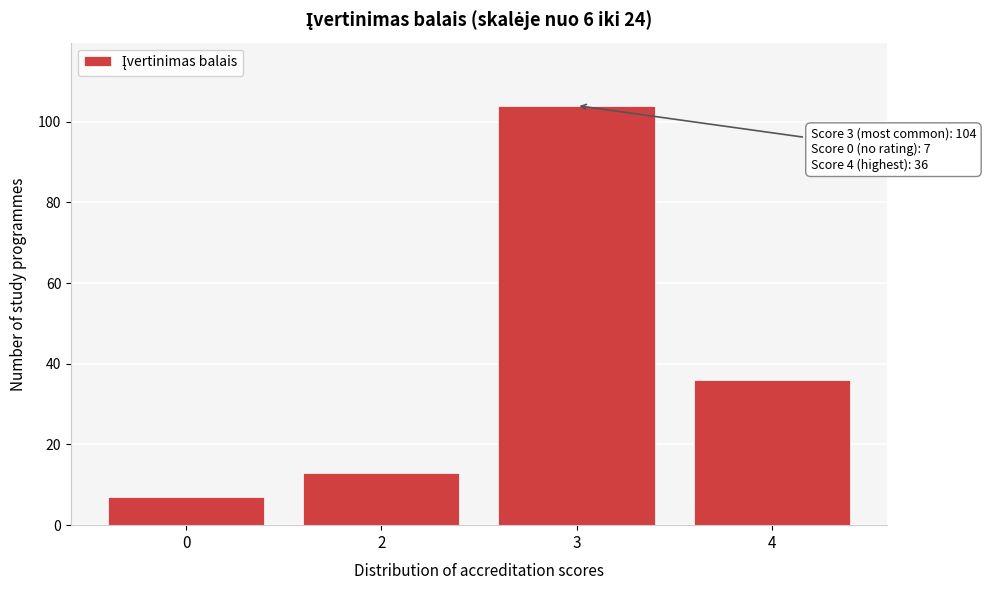

Reading left to right, extract all data points from this chart.

7	13	104	36